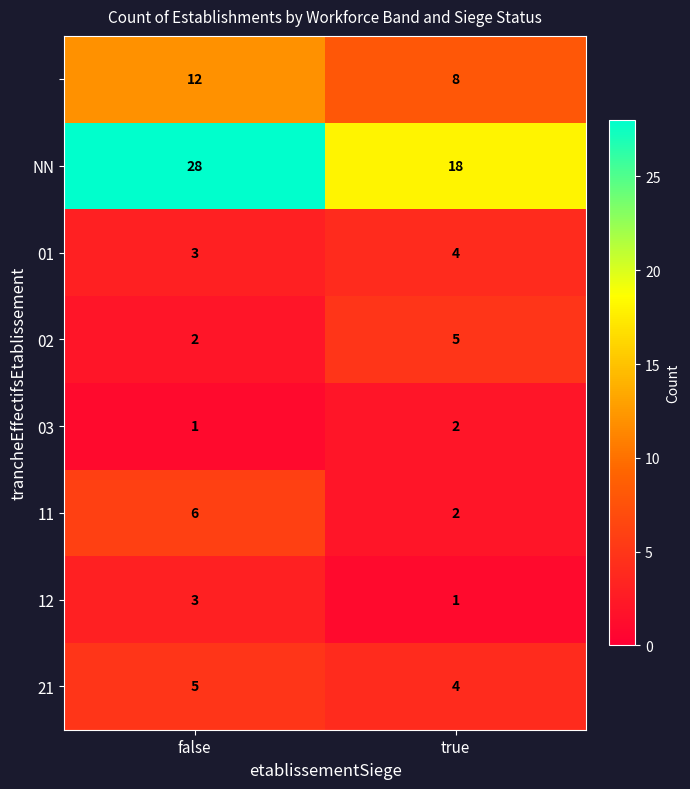

What is the spread (max minus min) of values at false?

27